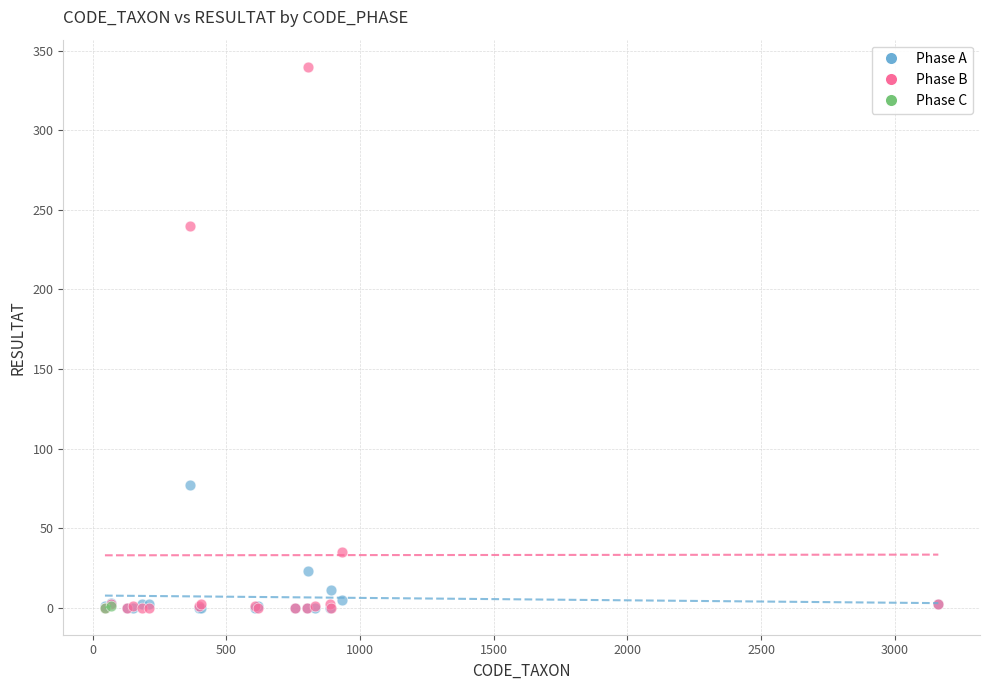

What are all the series names shown in the legend?

Phase A, Phase B, Phase C